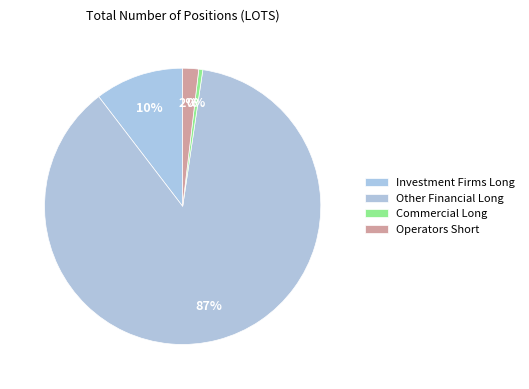

Which category has the biggest portion of the pie?

Other Financial Long